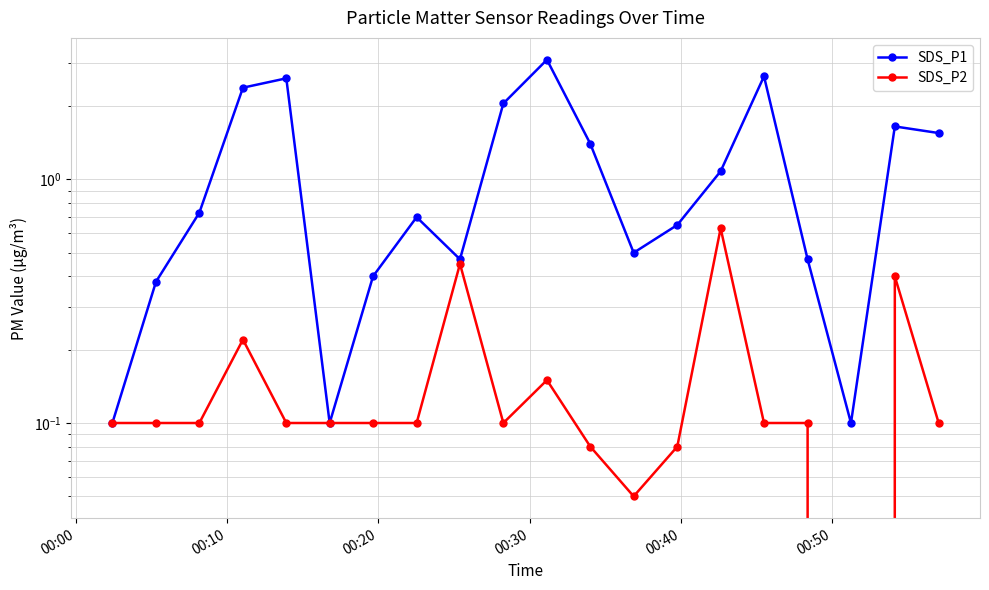

Count the number of categories in the chart.

20